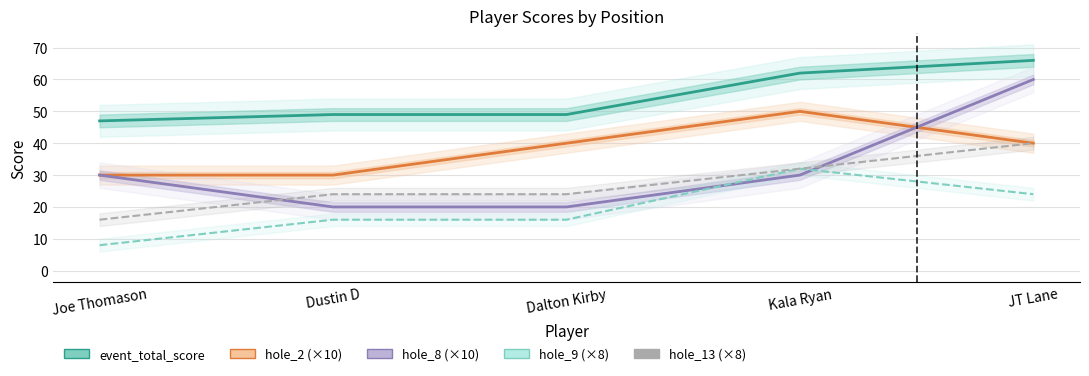

Is it true that hole_9 (×8) equals 11 at Joe Thomason?

False